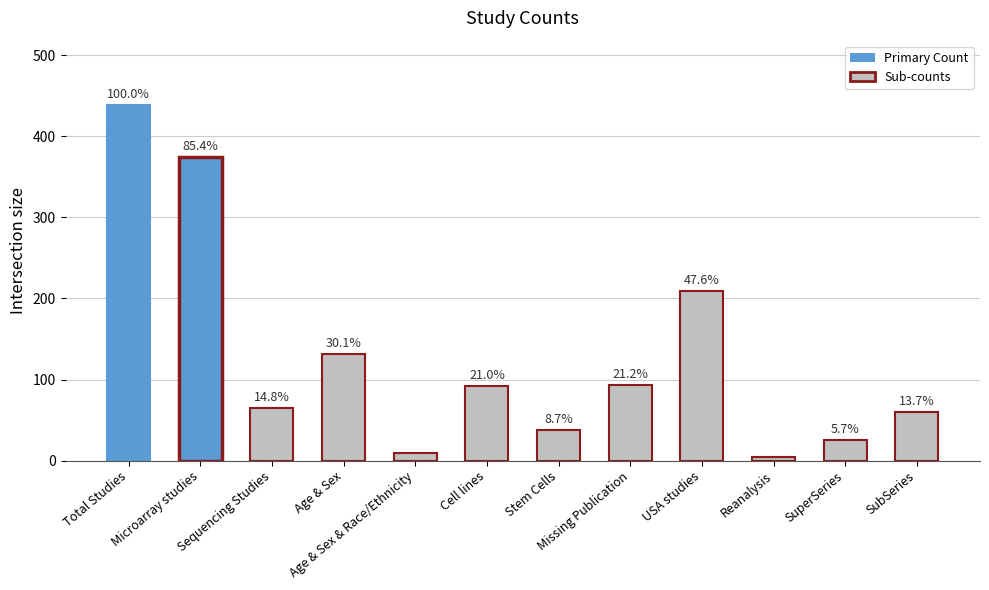

How many bars are there in total?

12